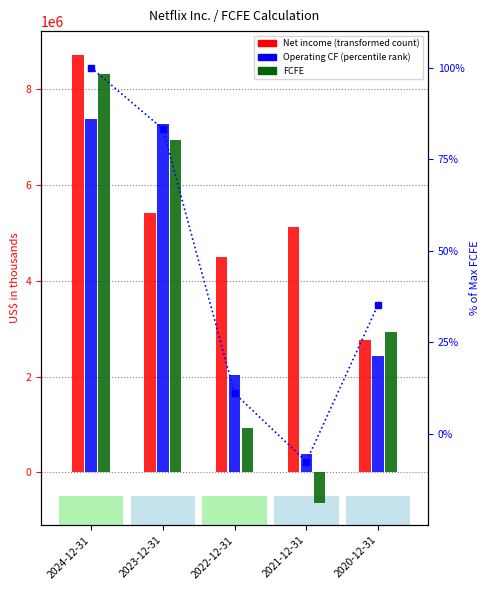

Between 2024-12-31 and 2020-12-31, which is larger?

2024-12-31